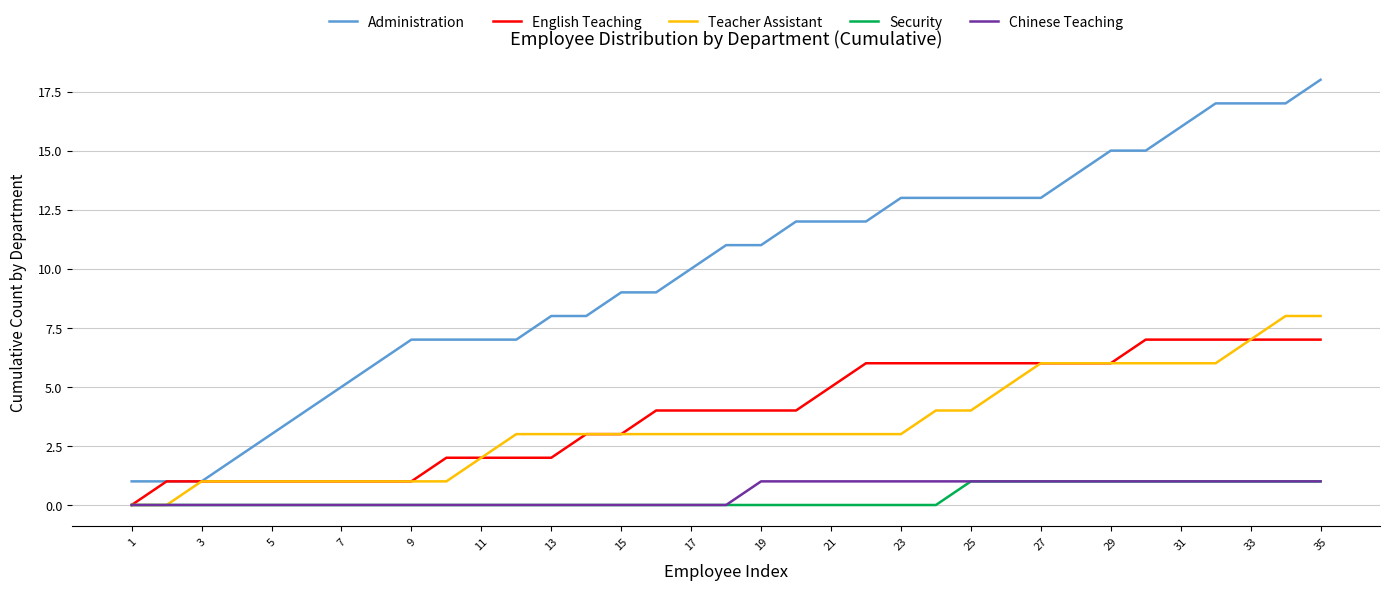

Which series has the widest spread of values?

Administration